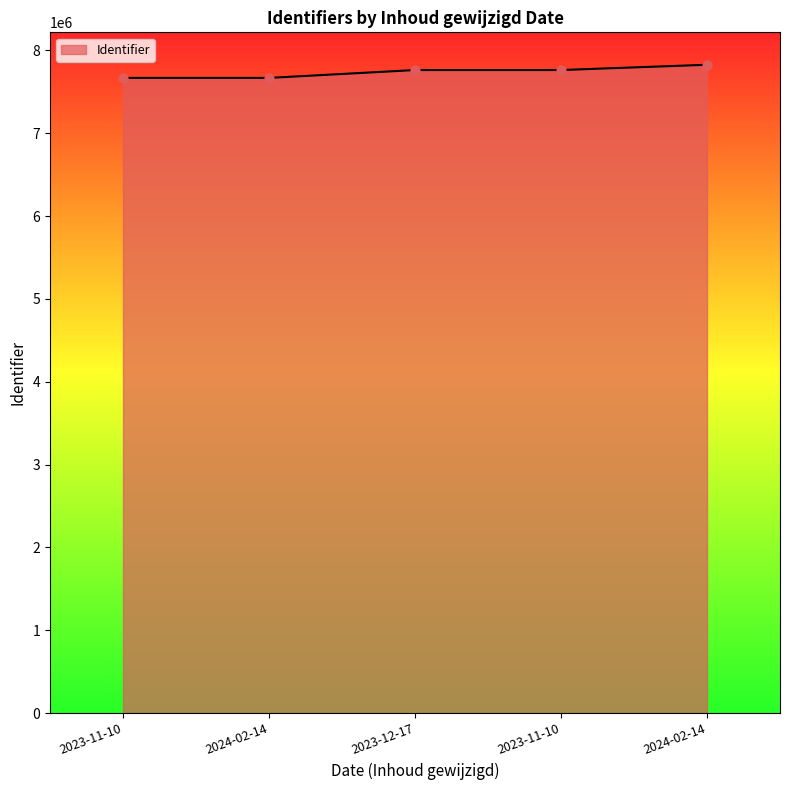

Approximately how many times larger is the value at 2023-11-10 compared to 2023-12-17?

1.0